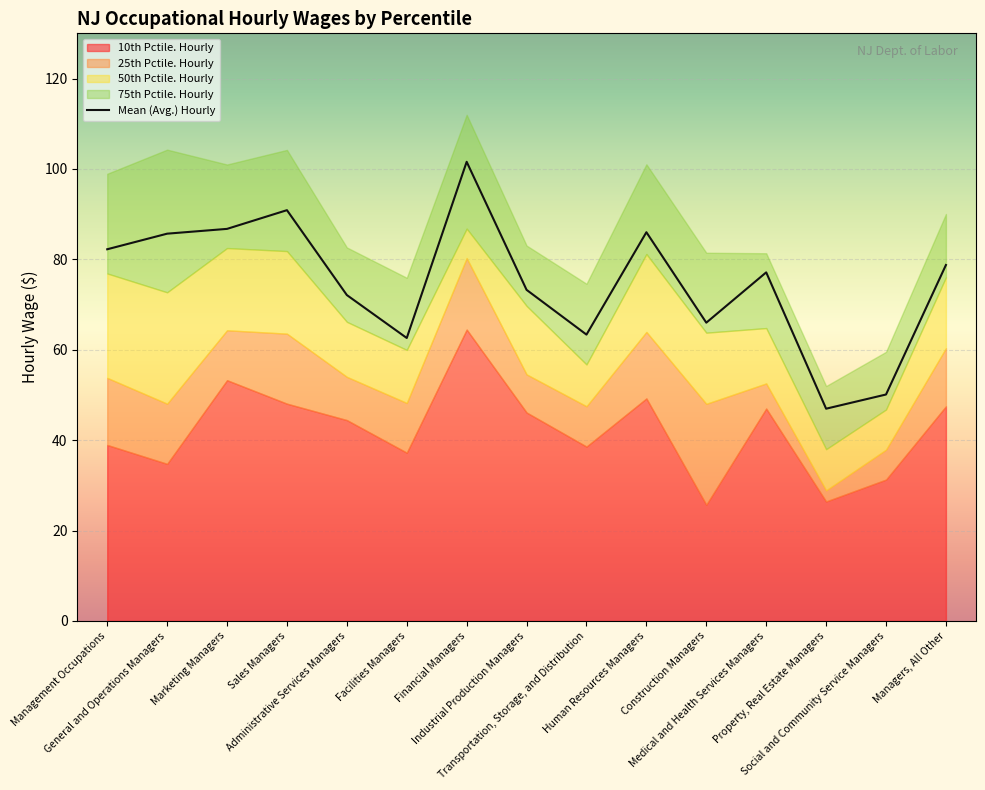

What is the average value of the Mean (Avg.) Hourly series?

74.9